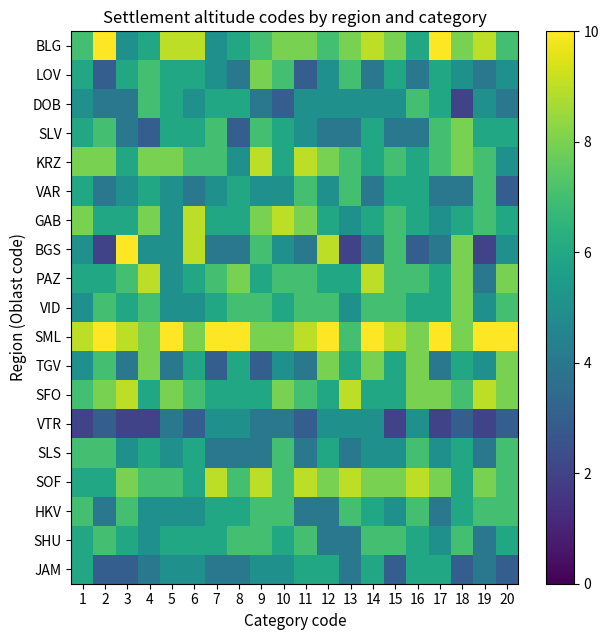

What is the smallest value displayed?

2